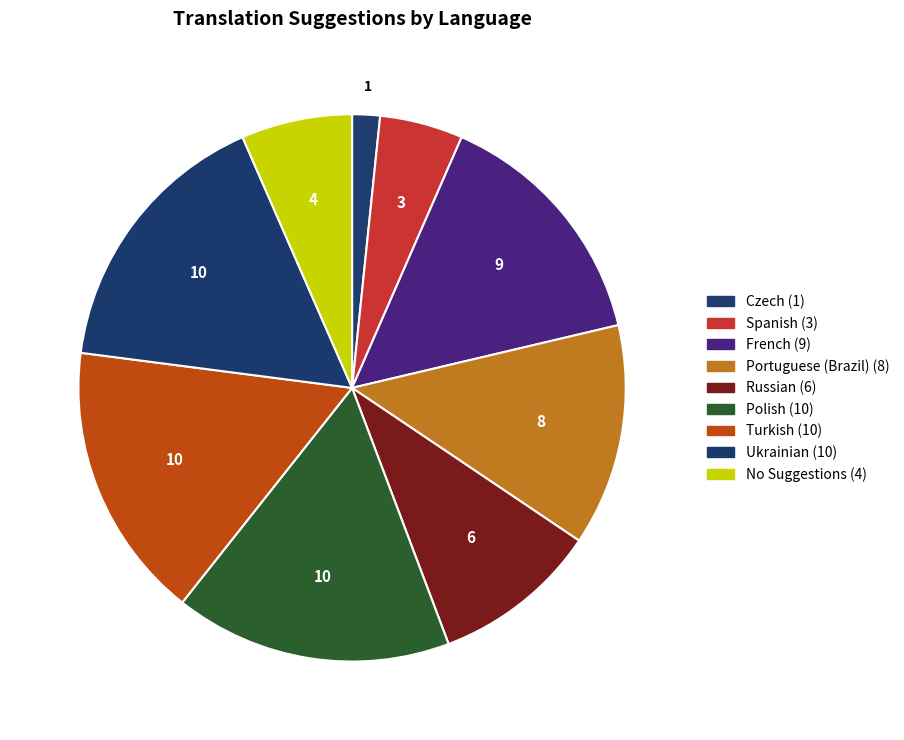

How many segments does this pie chart have?

9